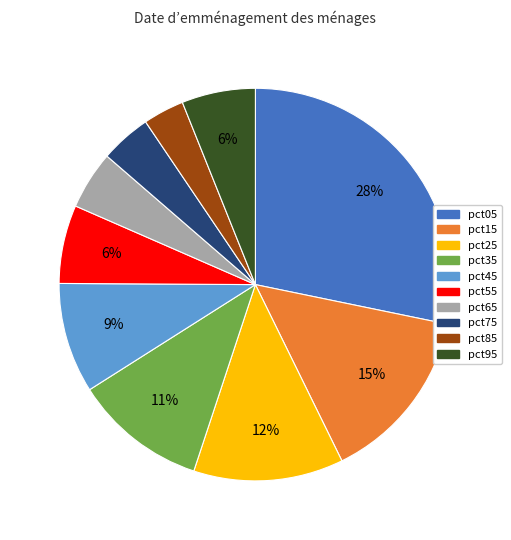

The pct75 slice represents 4% of the pie. True or false?

True